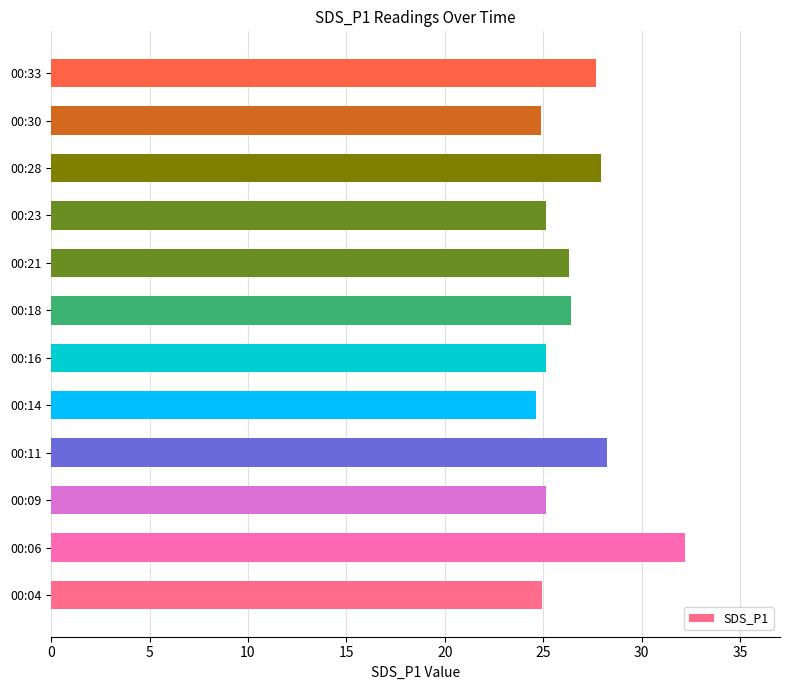

What is the sum of all values?

318.7